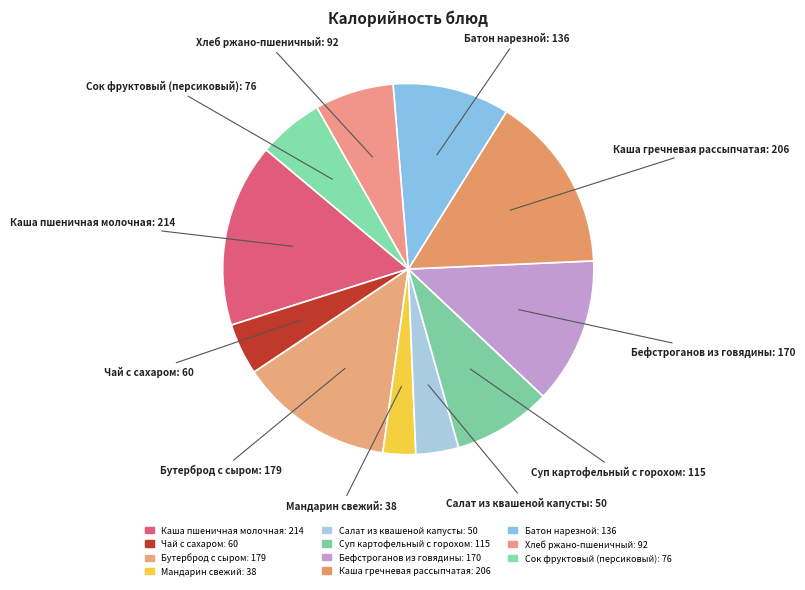

How many slices are in this pie chart?

11